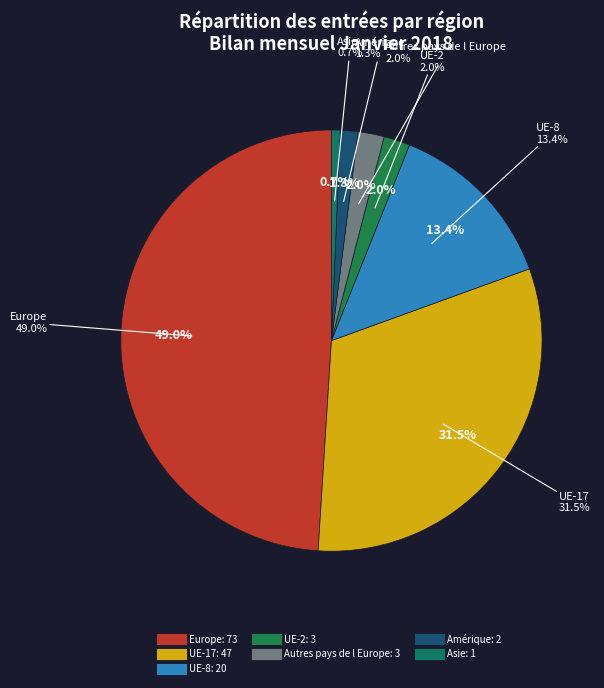

What is the ratio of the value at Europe to the value at Amérique?

36.5